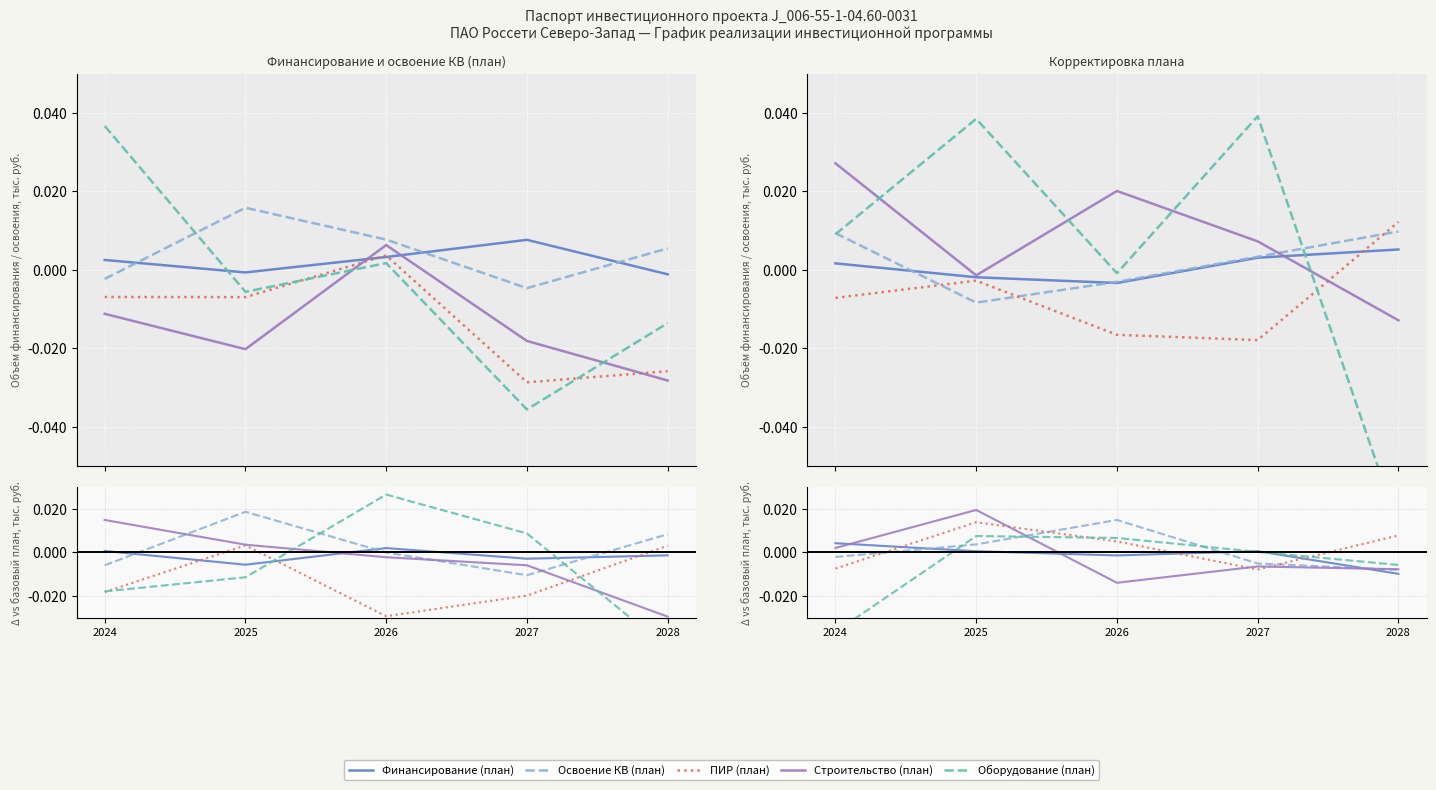

Where does the ПИР (план) series first go above 0?

2025